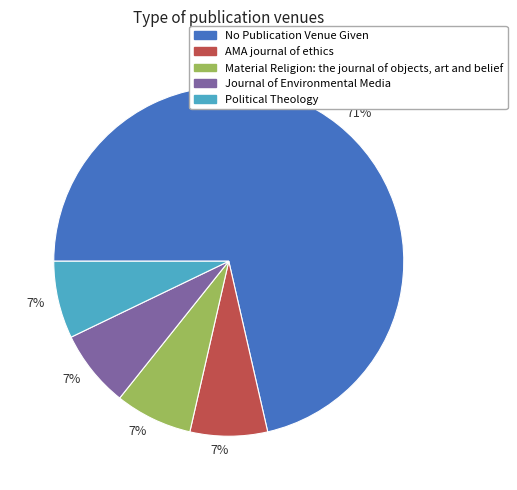

Does any single category account for the majority?

Yes